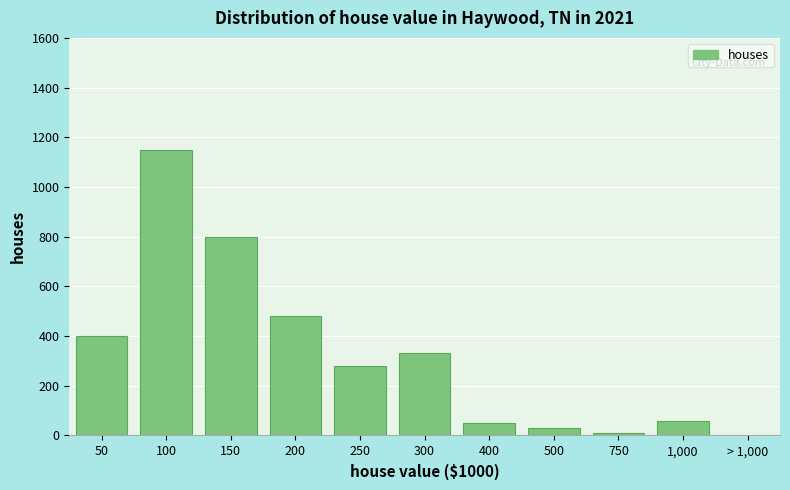

Reading right to left, transcribe all the data shown in this chart.

1,000=60	750=10	500=30	400=50	300=330	250=280	200=480	150=800	100=1150	50=400